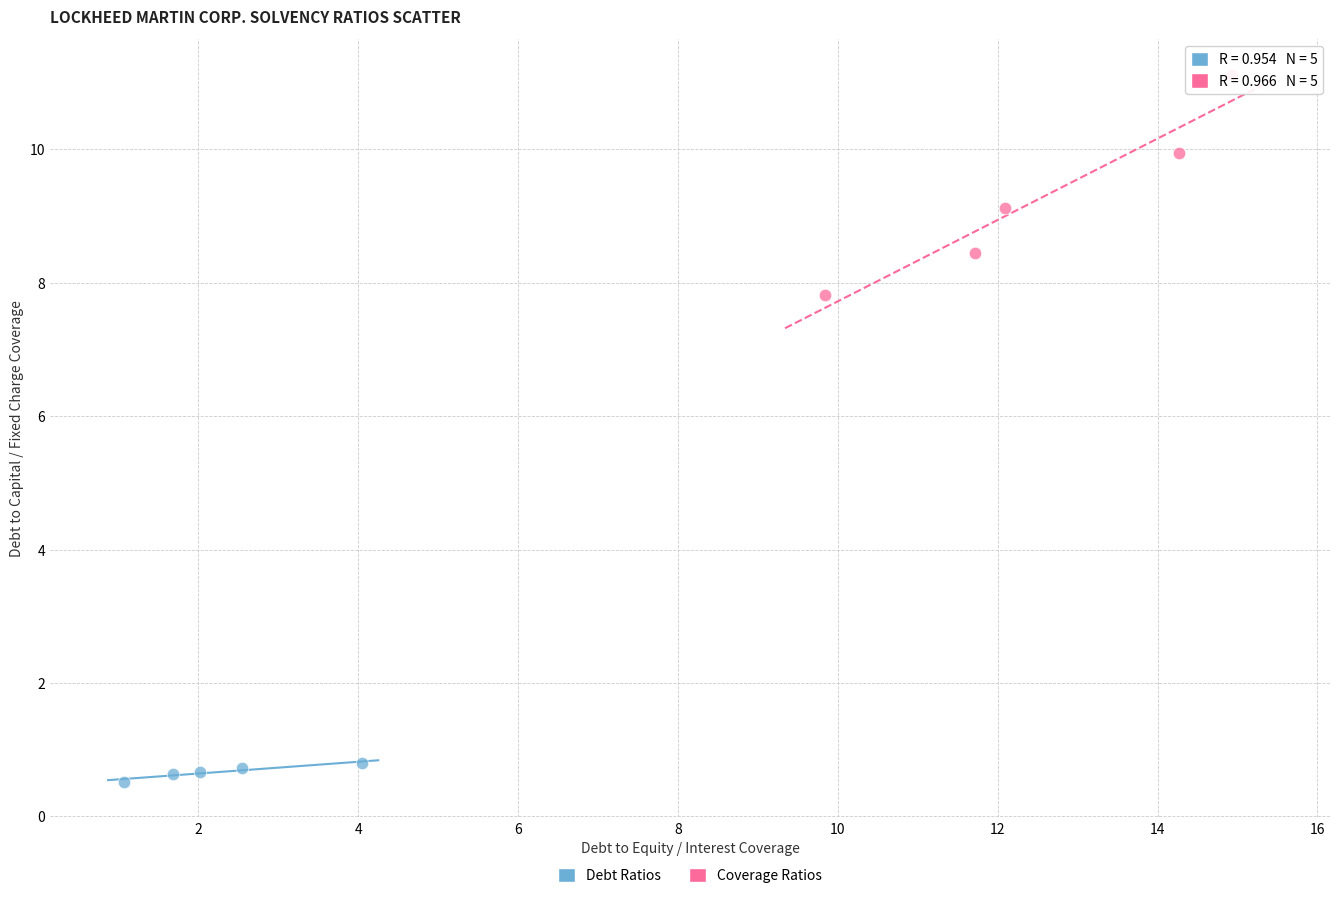

Which series contains the highest Y value?

Coverage Ratios